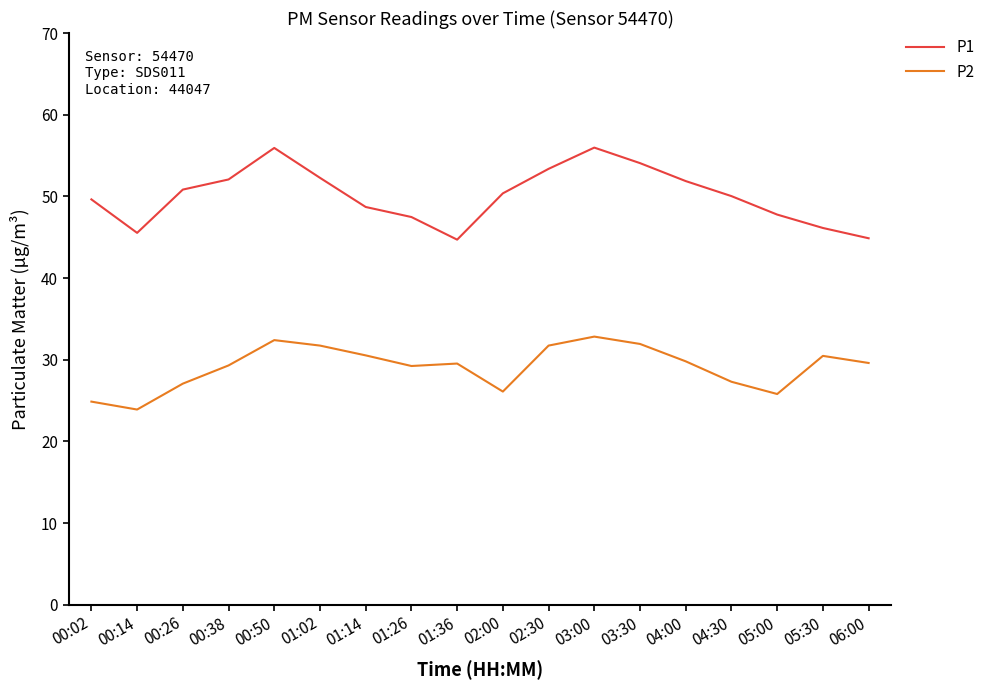

True or false: P1 and P2 cross at least once.

False